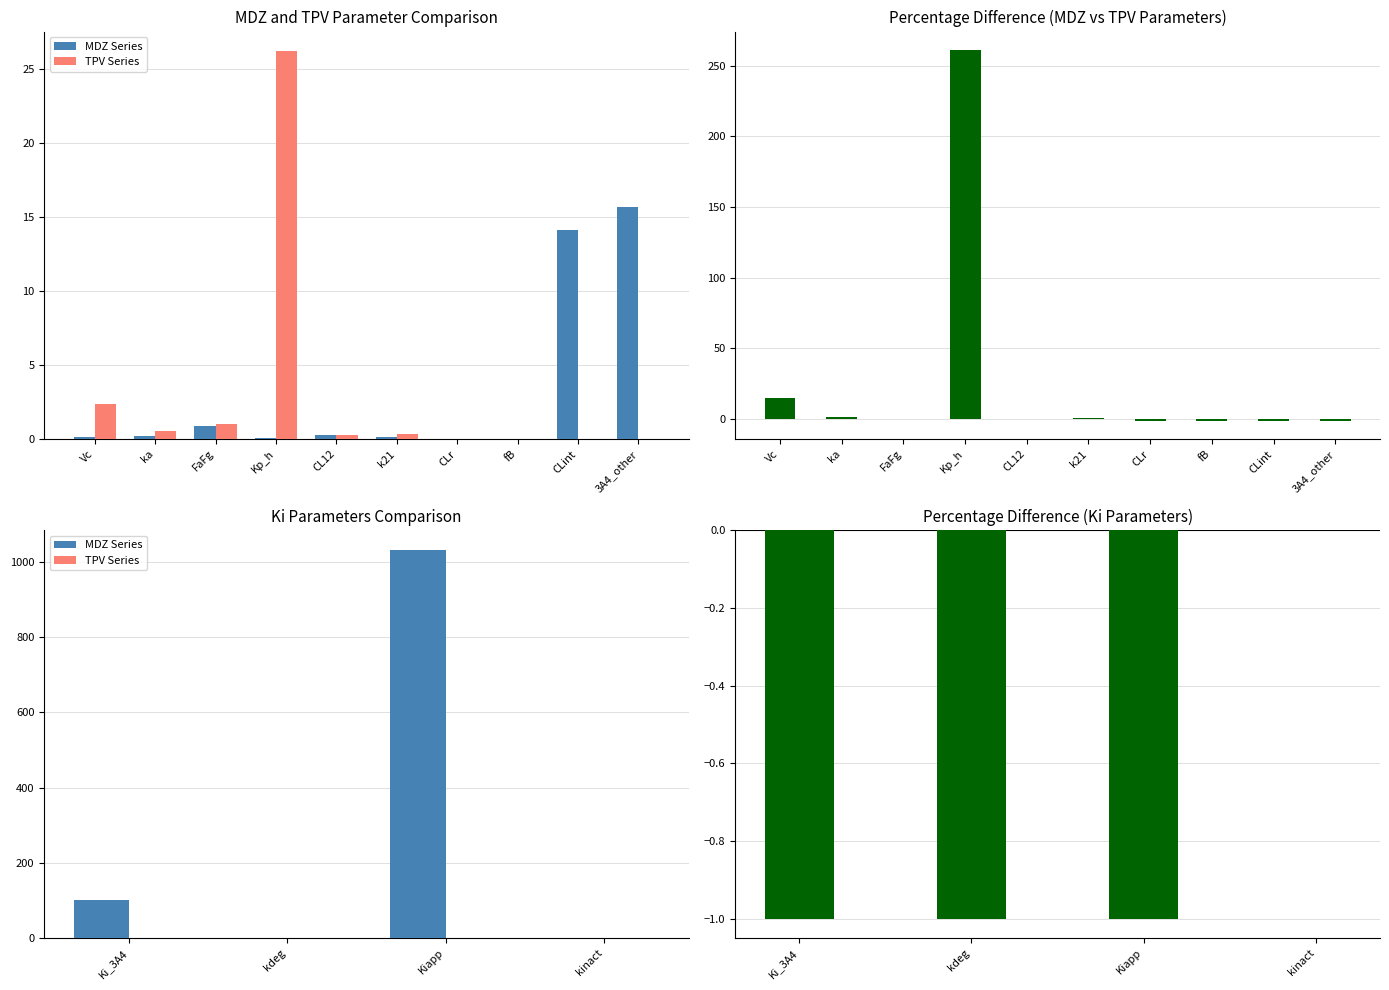

What is the difference between the second highest and second lowest values in the MDZ Series series?

102.0